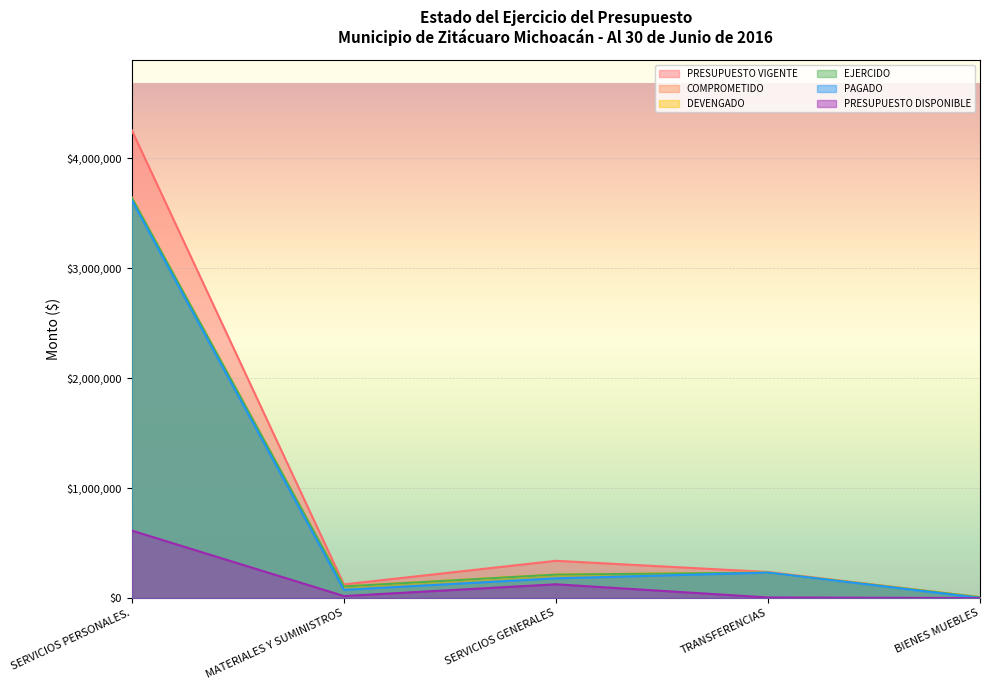

At how many categories does at least one series exceed 2237041?

1